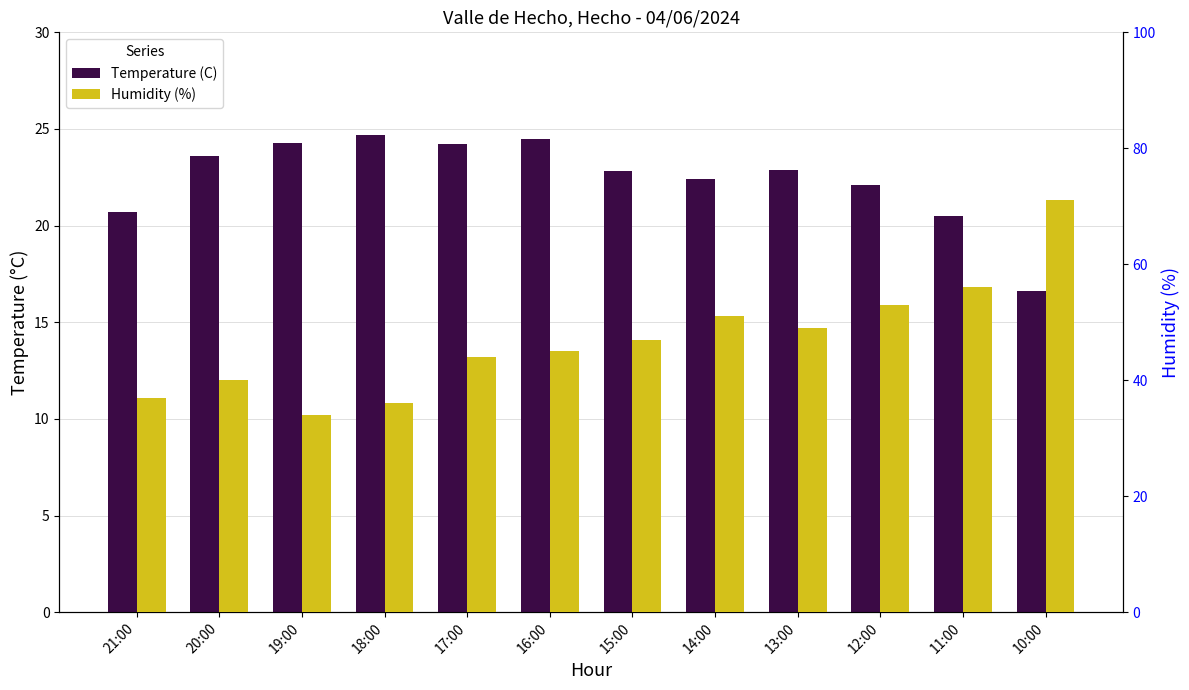

How many bars are there in total?

24